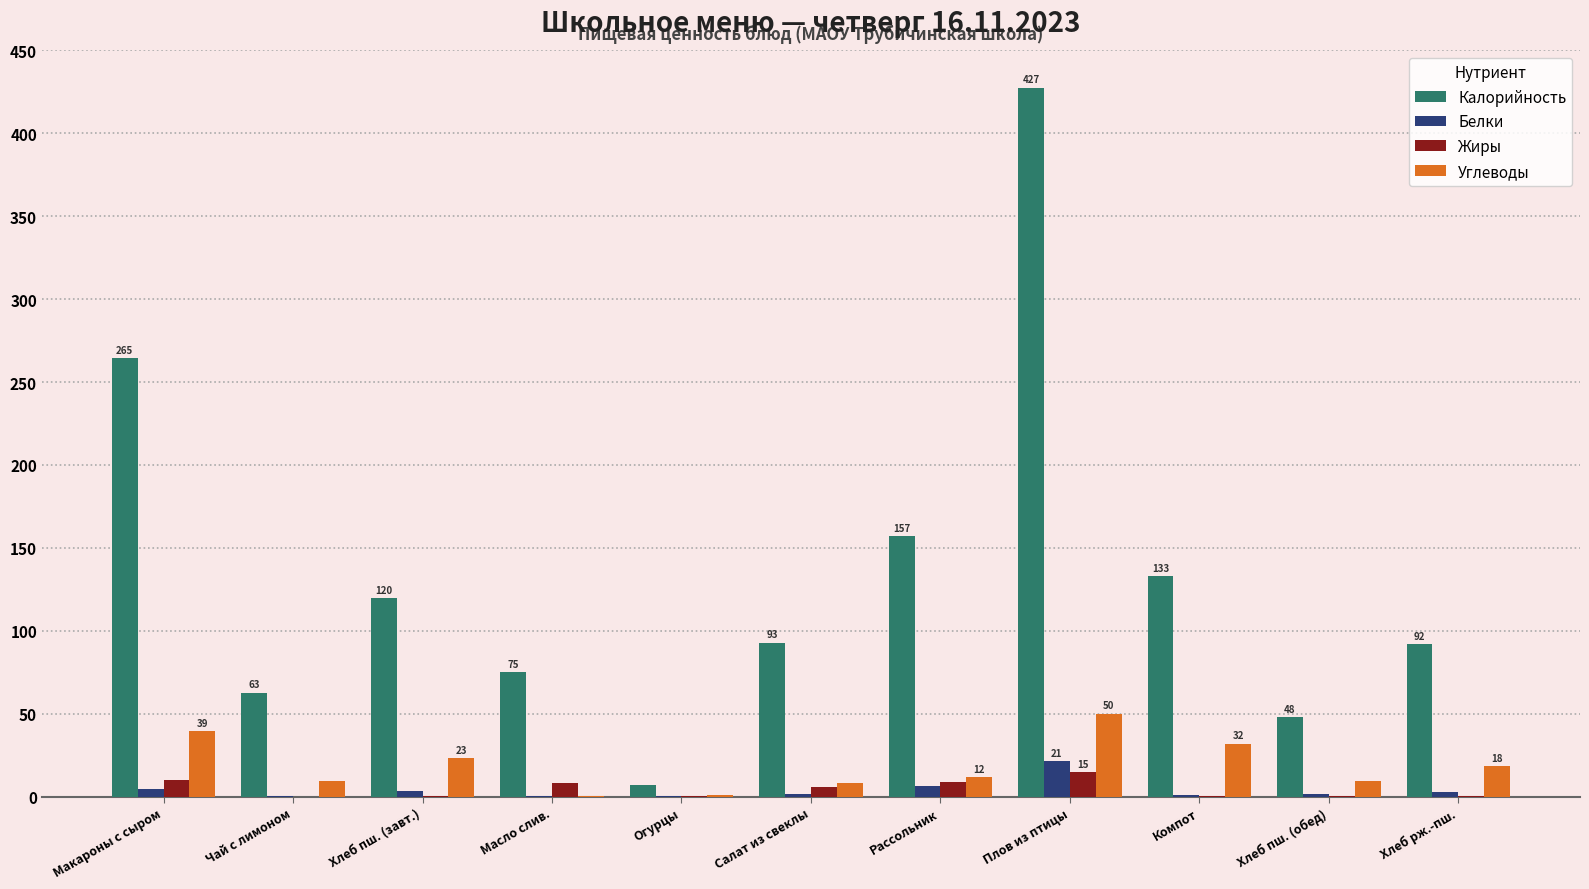

The value of Углеводы at Хлеб пш. (обед) is 9.2. True or false?

True